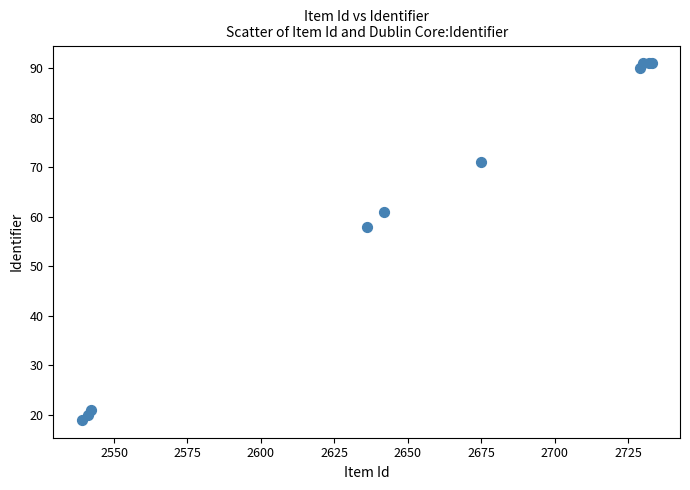

What Y value in the scatter plot is closest to 55?

58